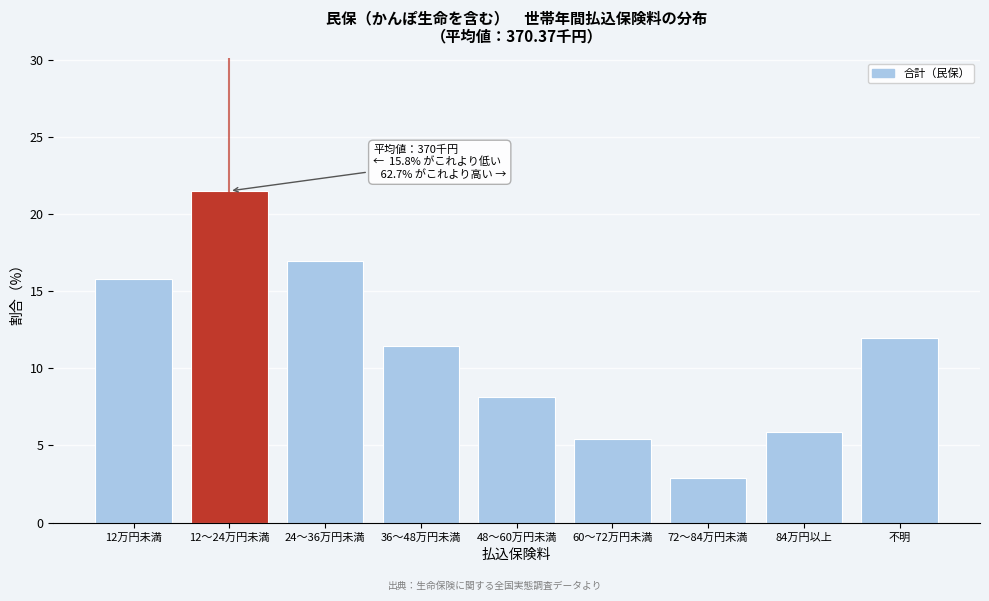

Reading right to left, what are all the values shown in this chart?

不明=12.0	84万円以上=5.9	72～84万円未満=2.9	60～72万円未満=5.4	48～60万円未満=8.1	36～48万円未満=11.4	24～36万円未満=17.0	12～24万円未満=21.5	12万円未満=15.8